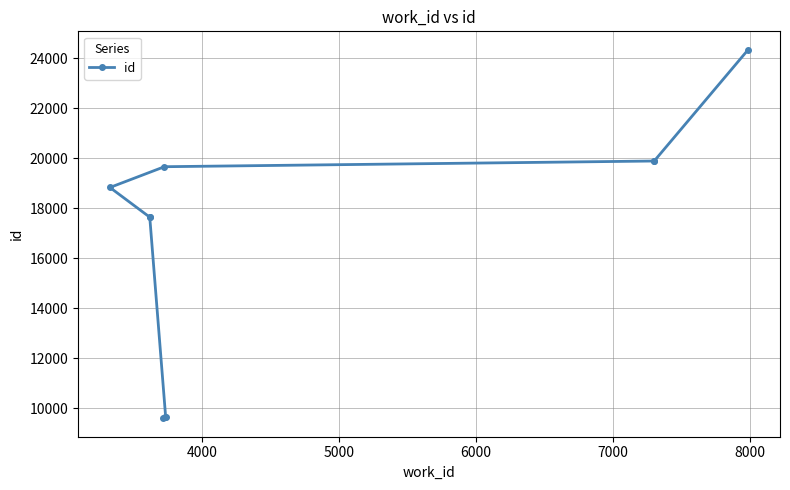

What is the minimum value shown in the chart?

9604